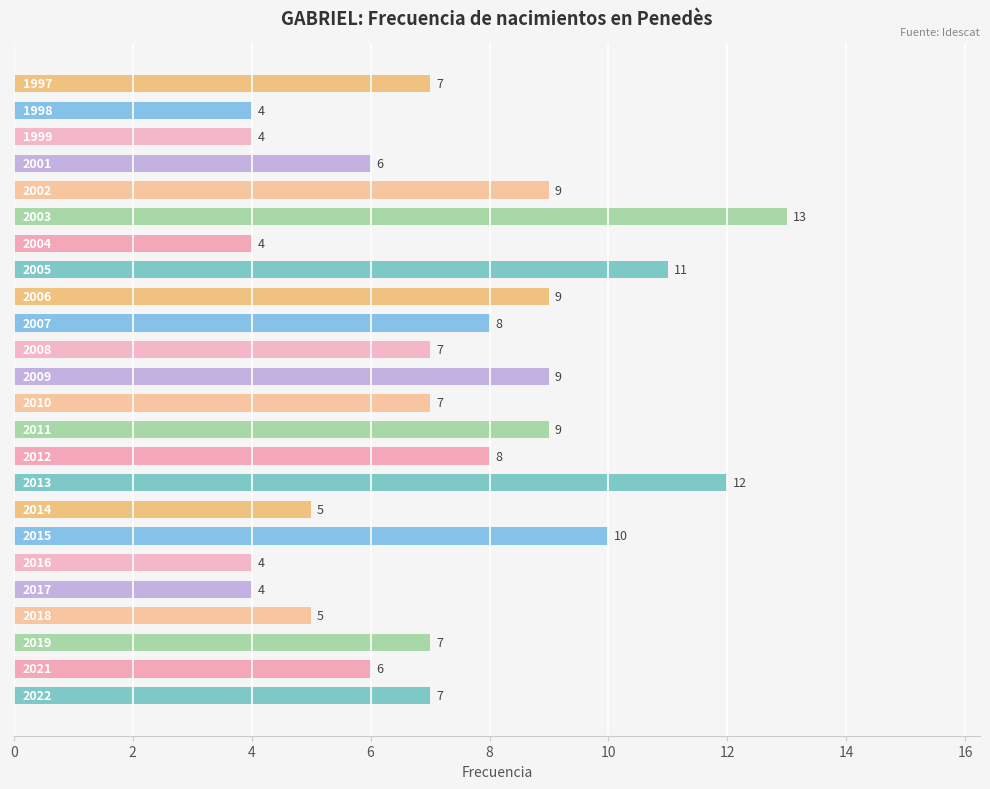

What is the greatest value displayed?

13